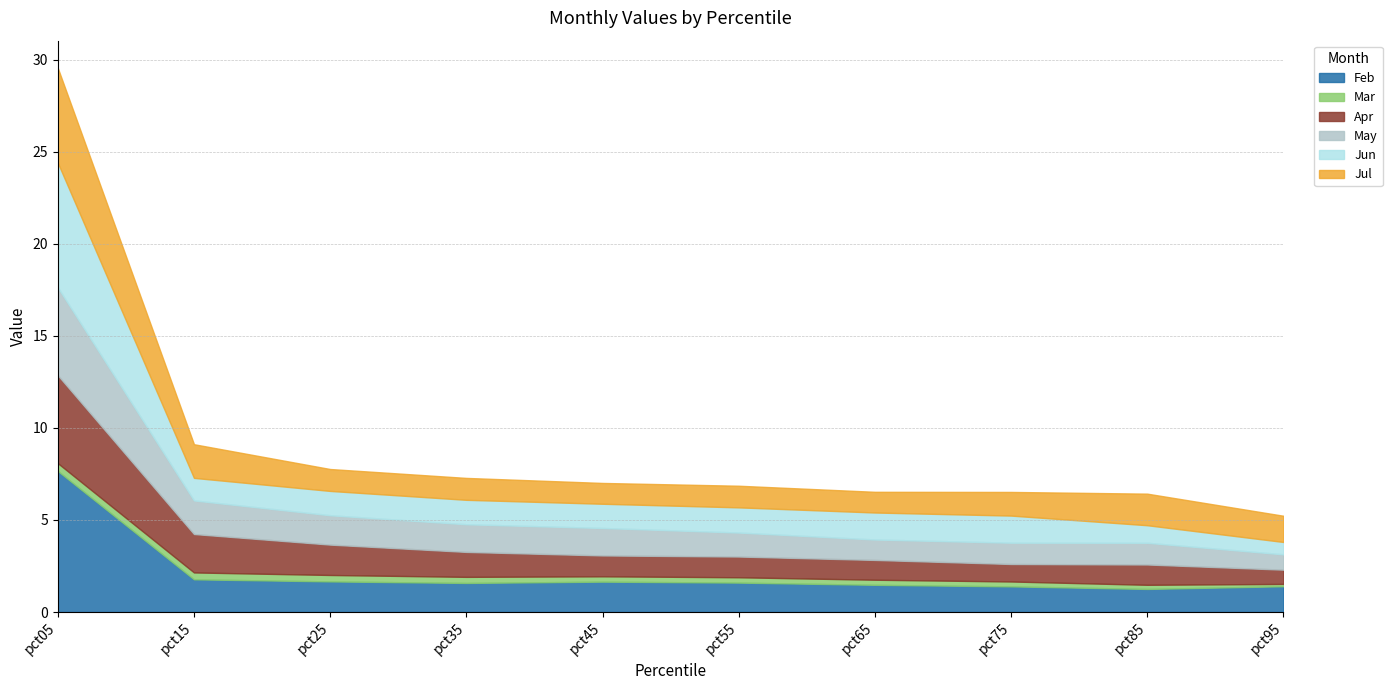

Reading right to left, list all the values displayed in this chart.

Feb: 1.4	1.3	1.4	1.5	1.6	1.6	1.6	1.7	1.8	7.7
Mar: 0.1	0.2	0.3	0.3	0.3	0.3	0.3	0.3	0.4	0.4
Apr: 0.8	1.1	1.0	1.1	1.1	1.1	1.4	1.6	2.1	4.8
May: 0.8	1.2	1.2	1.1	1.3	1.5	1.5	1.6	1.8	4.8
Jun: 0.7	1.0	1.5	1.5	1.4	1.3	1.3	1.3	1.2	6.8
Jul: 1.4	1.7	1.3	1.1	1.2	1.1	1.2	1.2	1.8	5.2